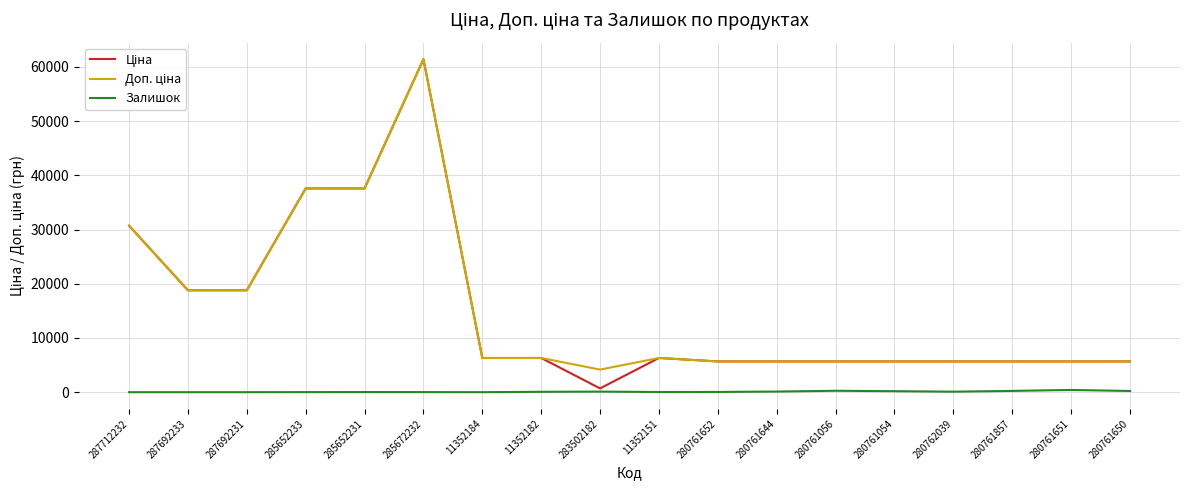

What position from the left is 280761857?

16